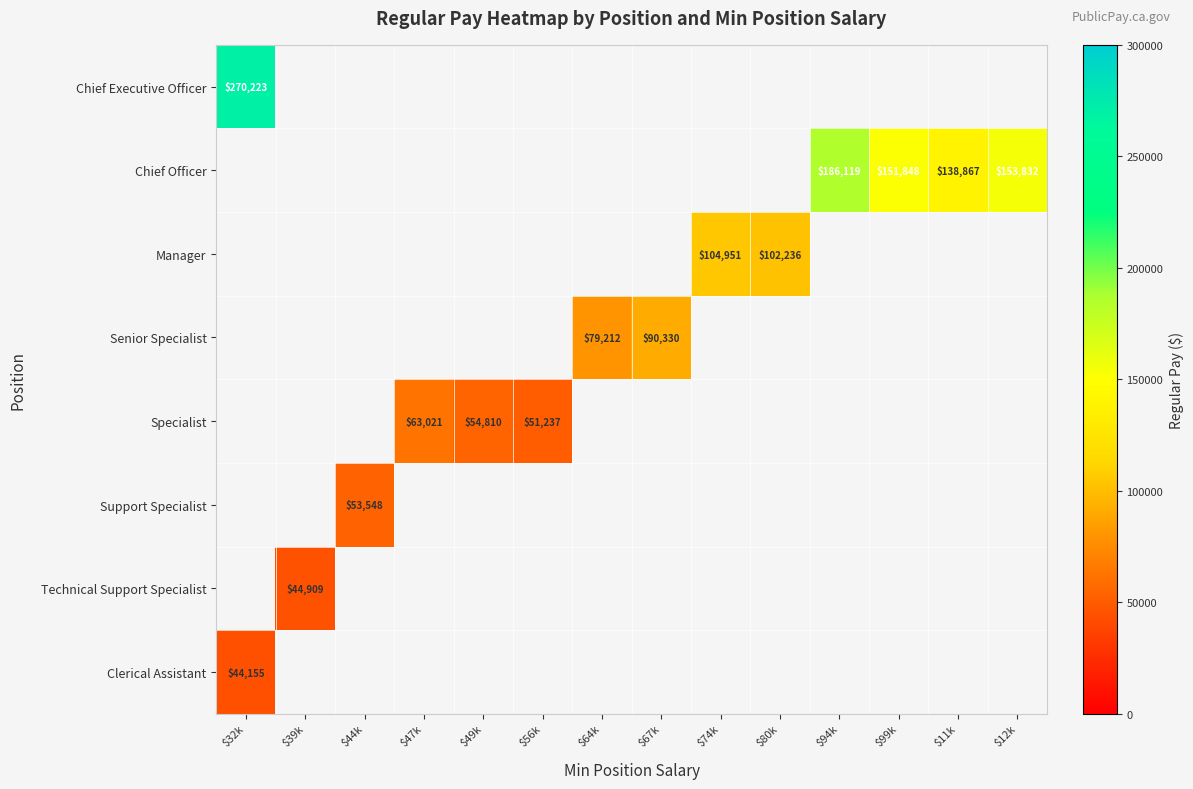

At how many categories does at least one series exceed 117084?

5